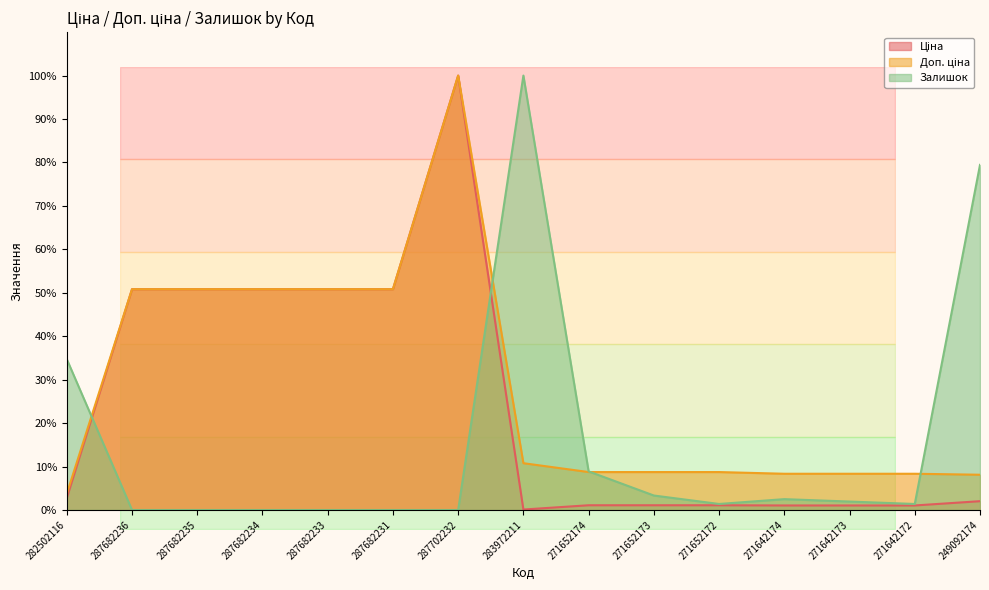

What is the difference between the highest and lowest values at 271652174?

7.8